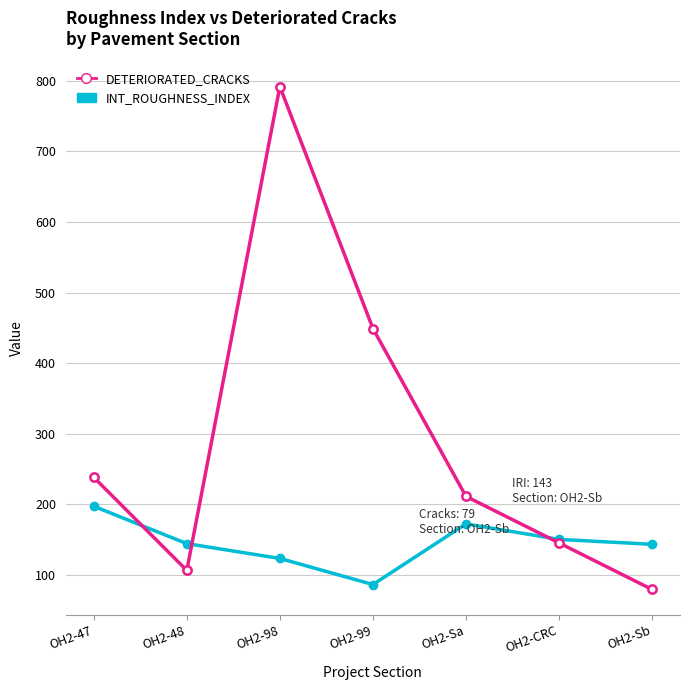

What is the label of the 4th point from the left?

OH2-99